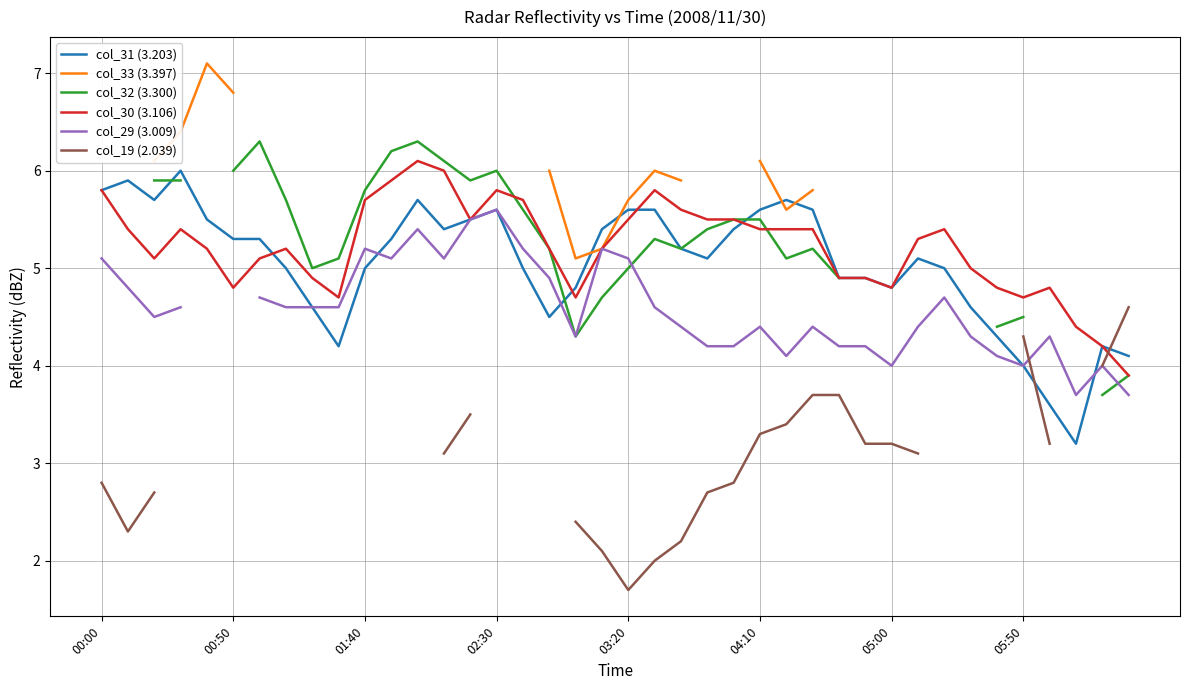

What is the value of the col_29 (3.009) point at the 36th from the left?

4.0